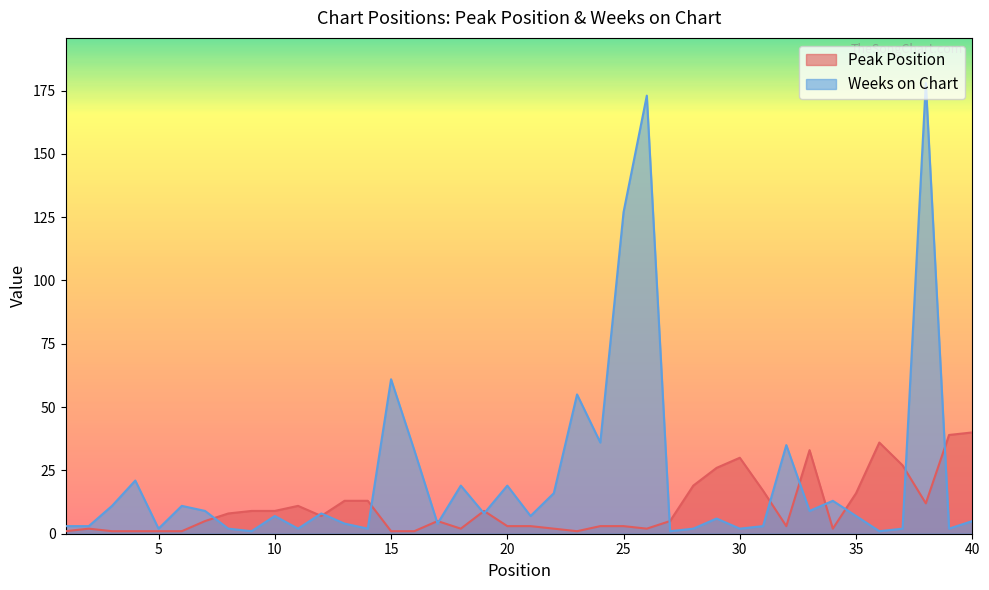

Which series has the largest total across all categories?

Weeks on Chart